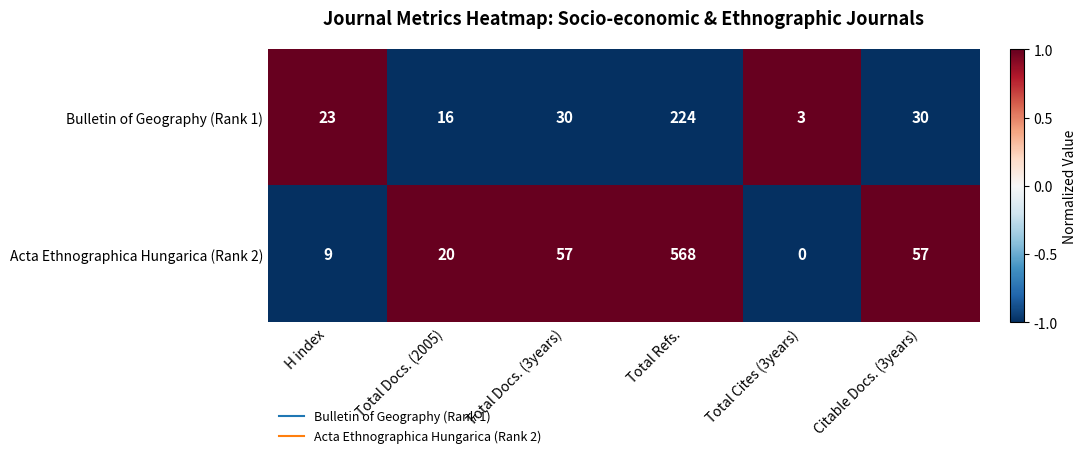

Rank the series by their maximum value, from lowest to highest.

Bulletin of Geography (Rank 1), Acta Ethnographica Hungarica (Rank 2)